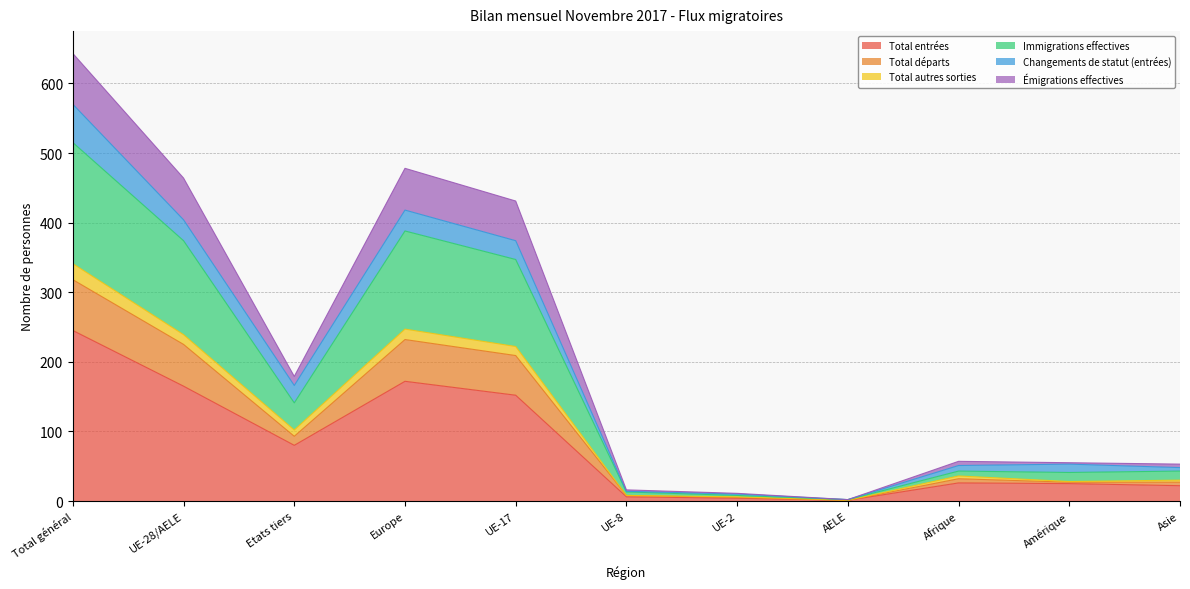

At which category does Total autres sorties reach its first local peak?

Europe